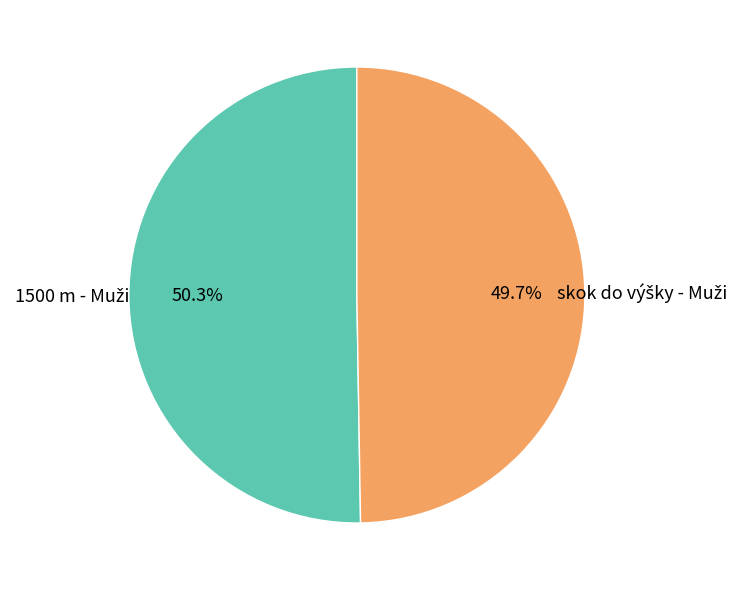

Is there any slice that represents more than half of the pie?

Yes